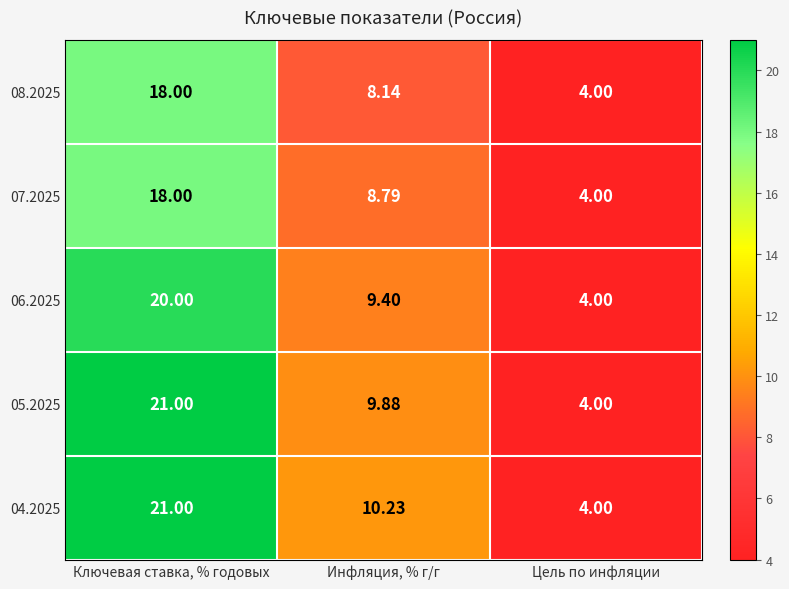

At which label does 05.2025 first exceed 9?

Ключевая ставка, % годовых